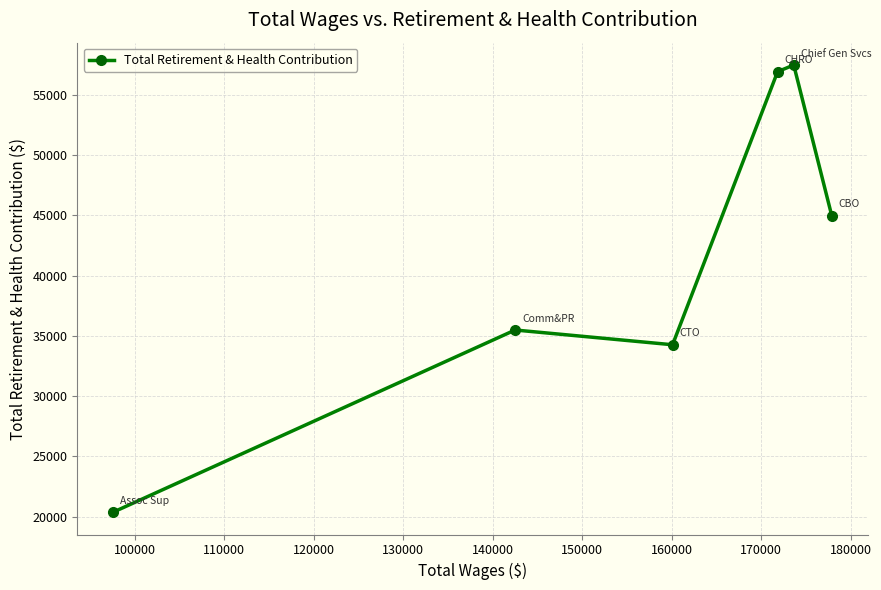

How many interior local peaks (higher than both neighbors) does the data have?

2